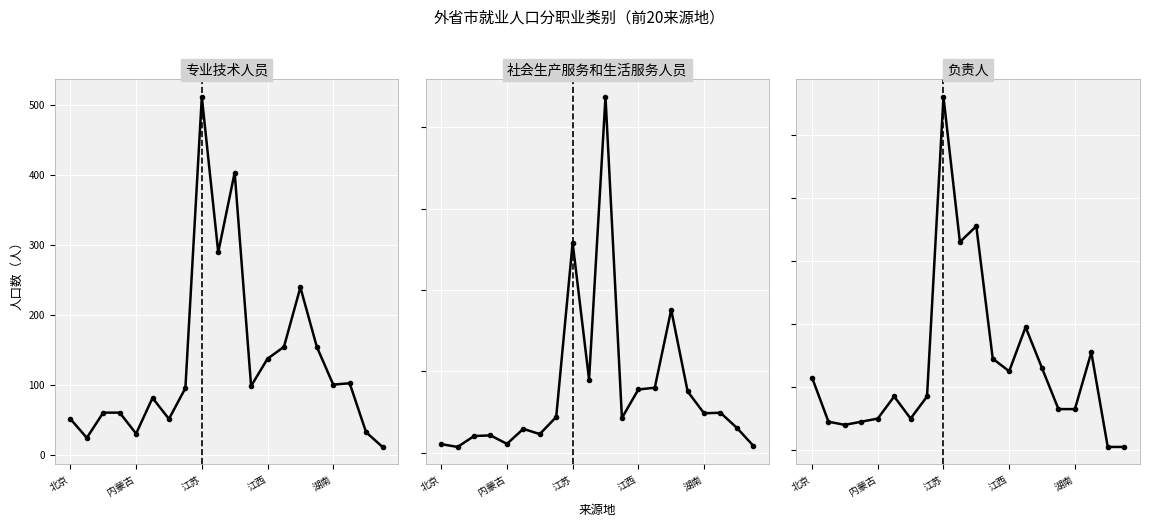

What is the spread (max minus min) of values at 19?

41